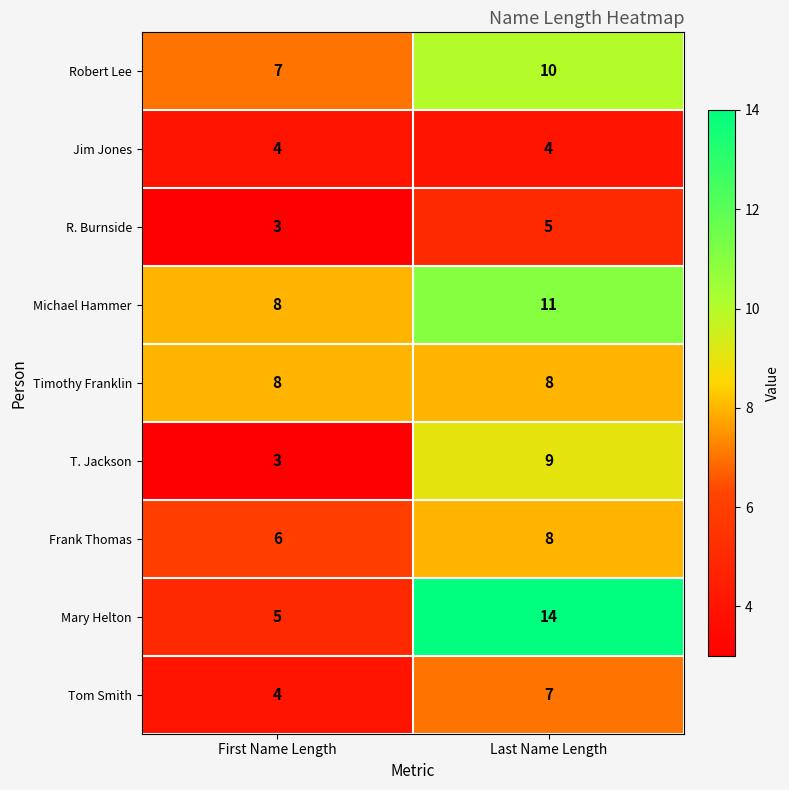

At which category is the sum across all series the highest?

Last Name Length